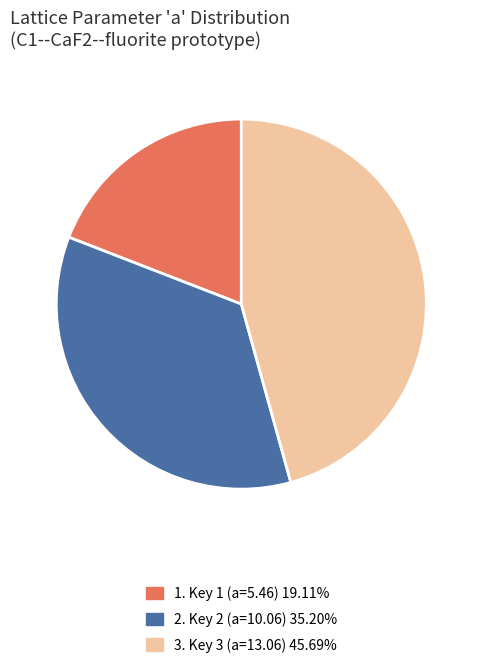

Does any single category account for the majority?

No